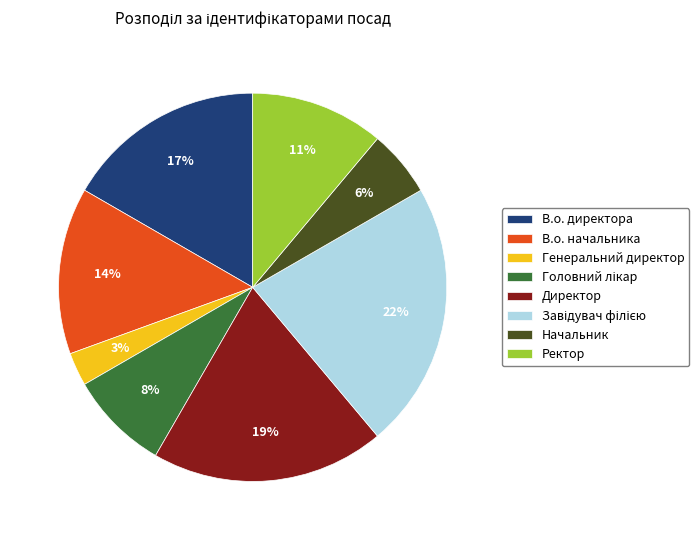

Is В.о. директора the majority of the pie?

No